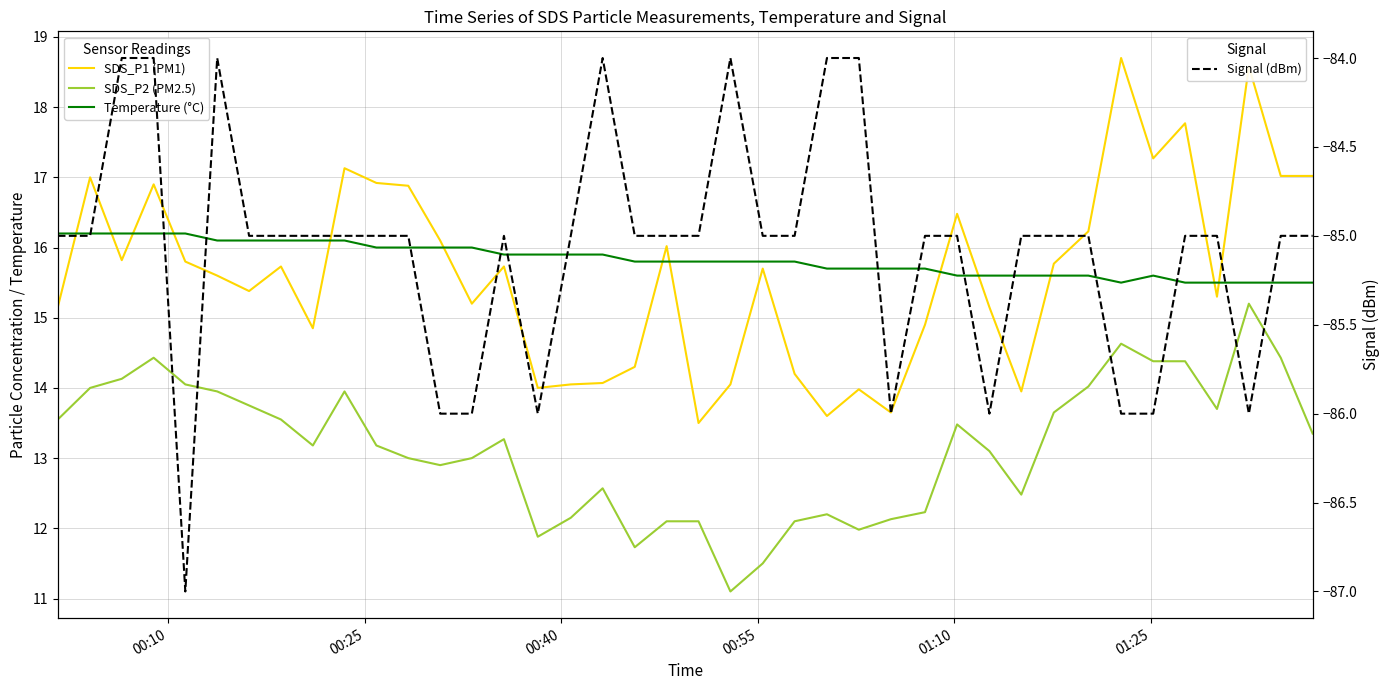

What is the highest value of the Signal (dBm) series?

-84